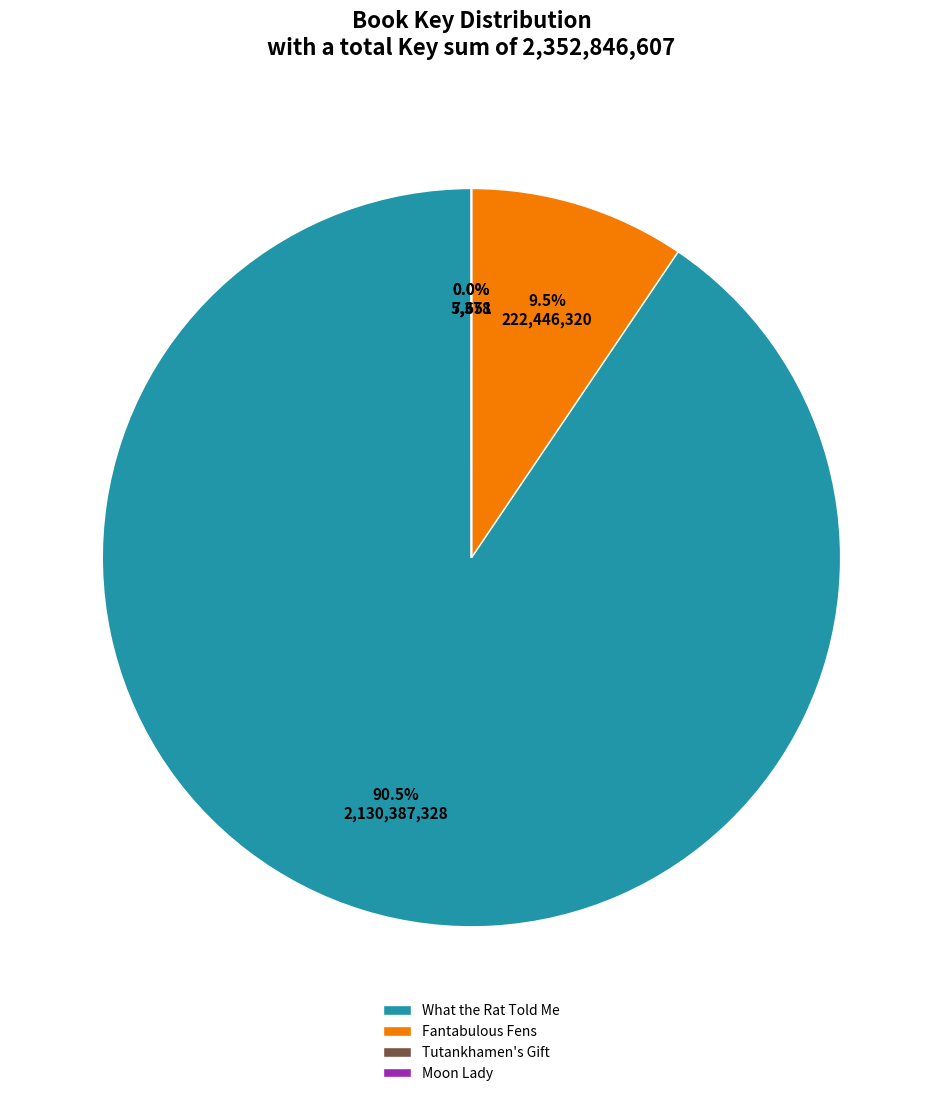

Which category has the biggest portion of the pie?

What the Rat Told Me